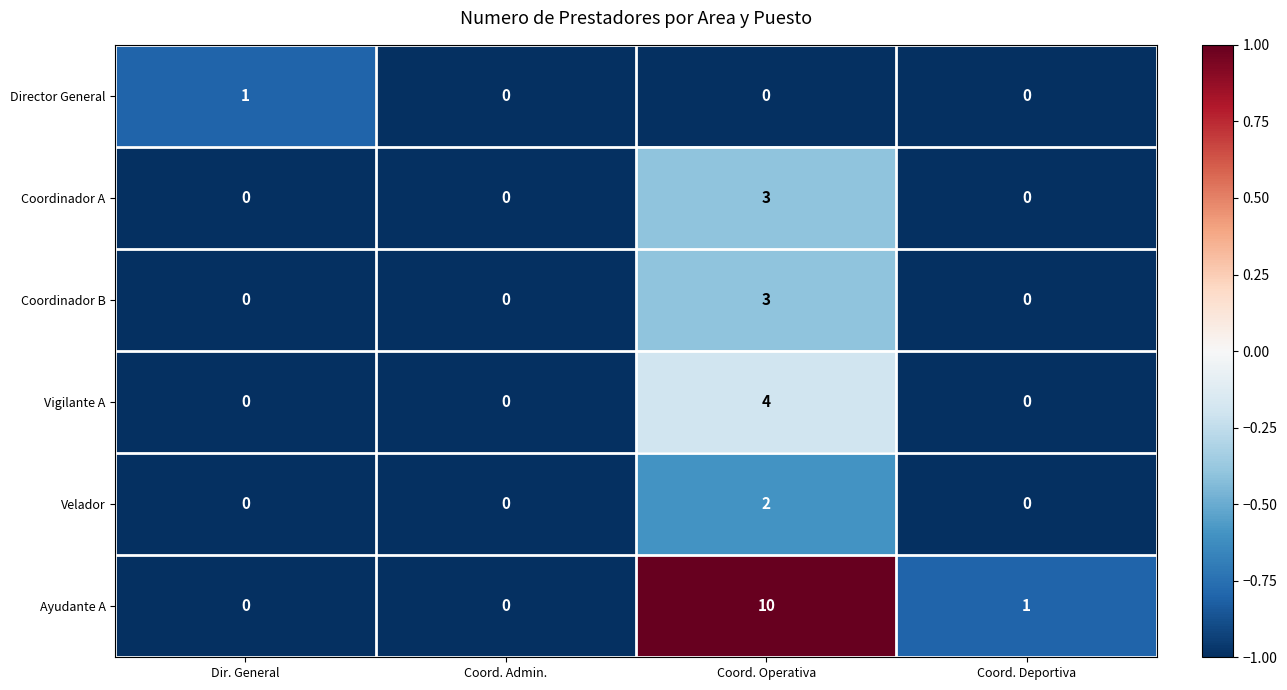

What is the approximate value of Ayudante A at Coord. Operativa?

10